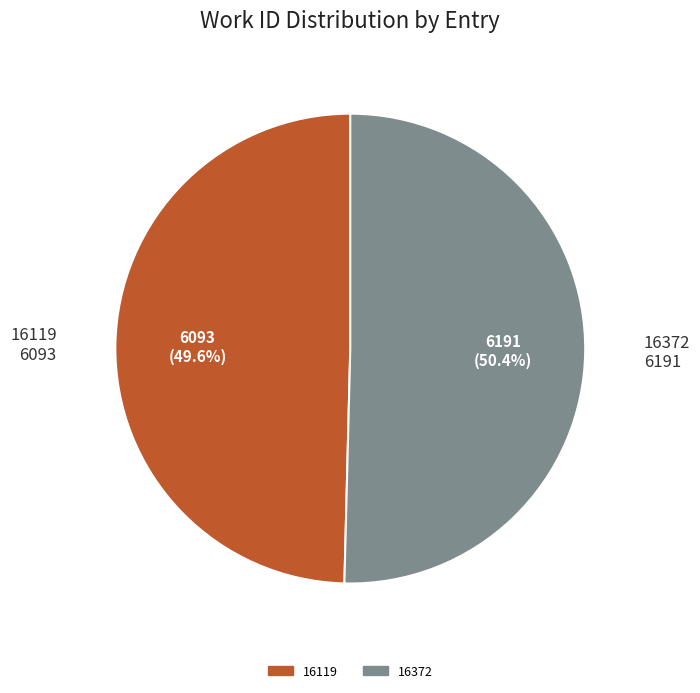

Which slice is the smallest?

16119